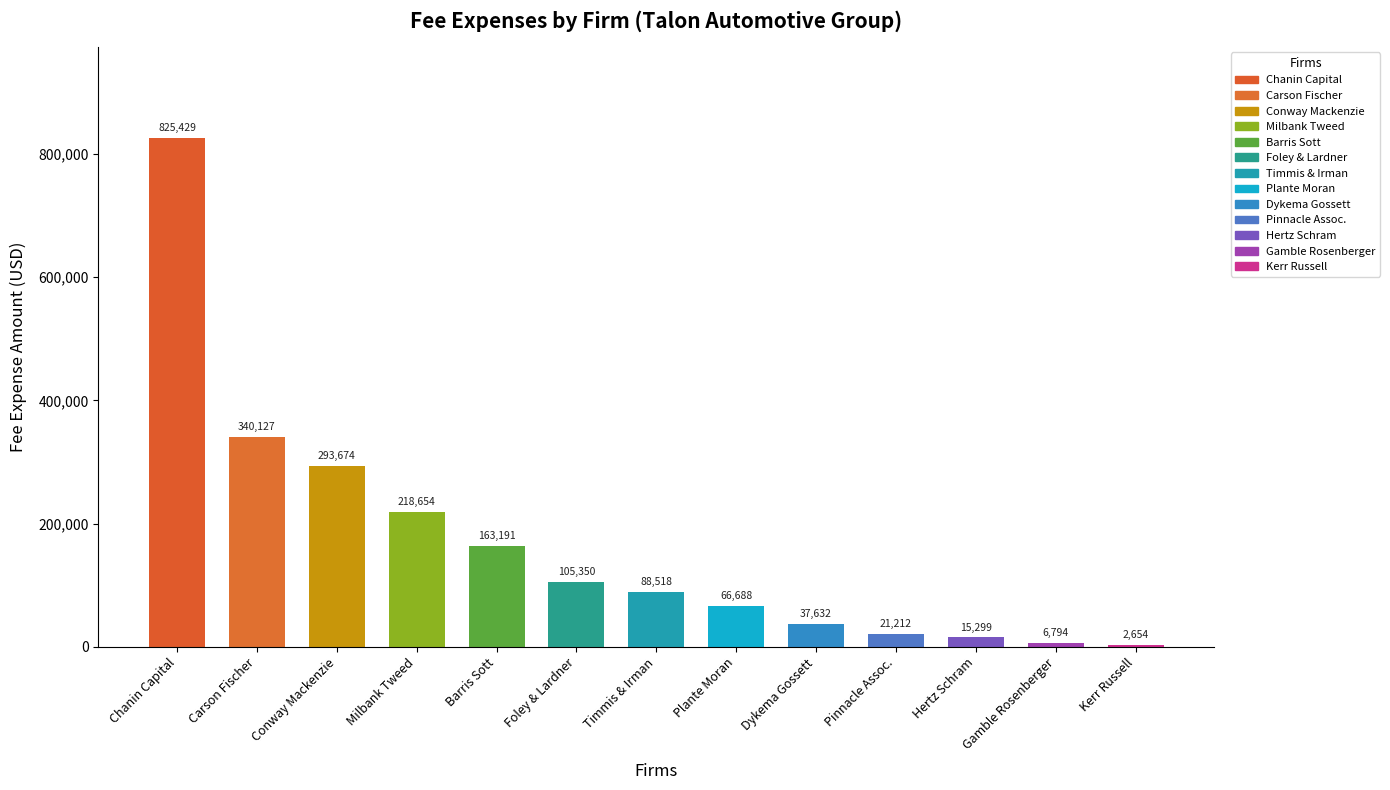

At which category does the chart reach its peak across all series?

Chanin Capital